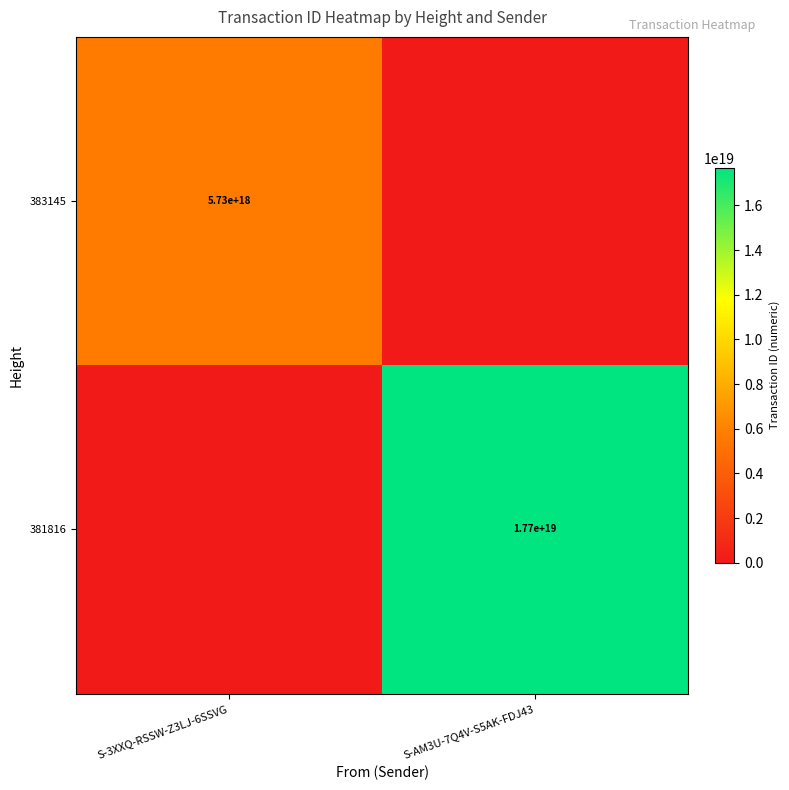

The value of 383145 at S-3XXQ-RSSW-Z3LJ-6SSVG is 5730000000000000000. True or false?

True